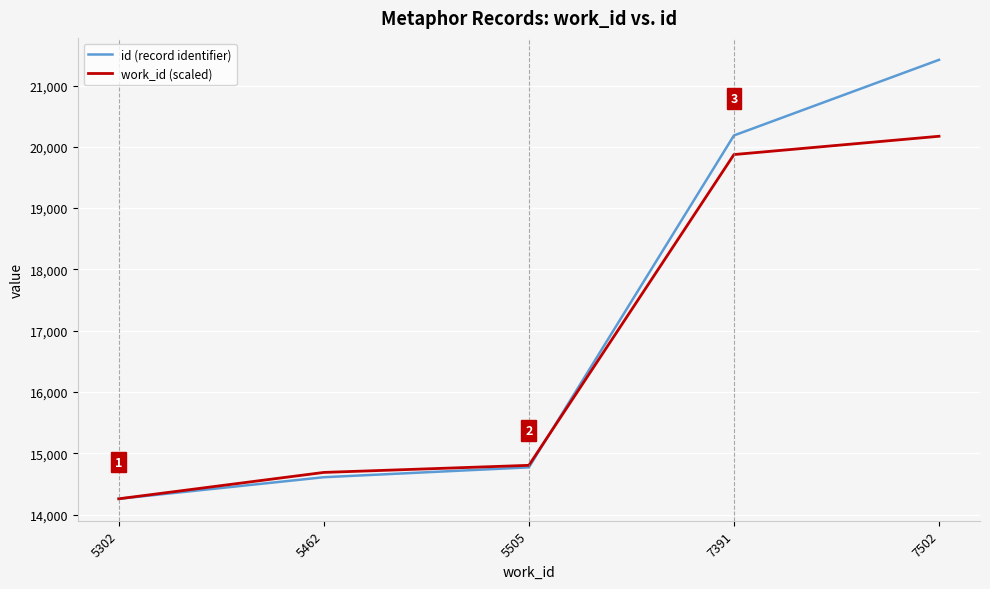

Is the value of id (record identifier) at 7502 greater than the value of work_id (scaled) at 5302?

Yes